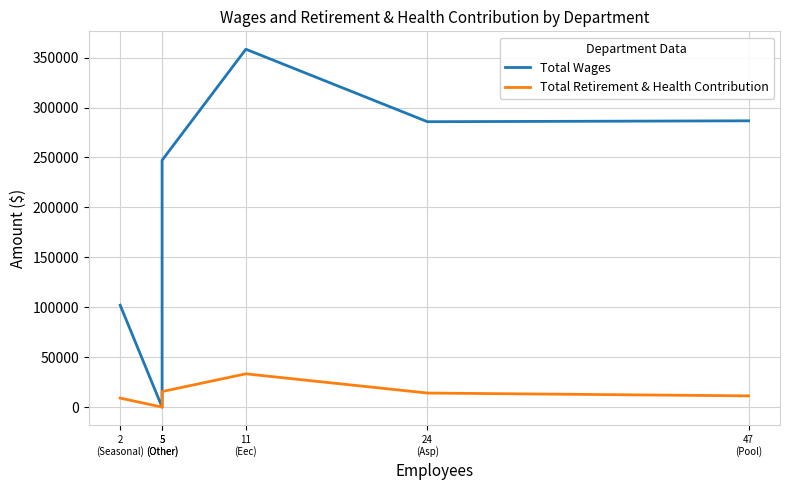

At which label is Total Wages closest to 179200?

5
(Other)